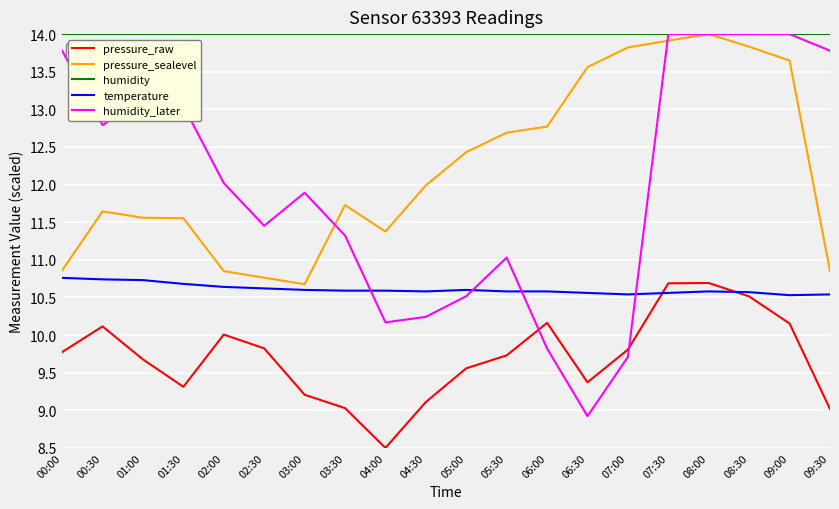

What is the lowest value of the temperature series?

10.5